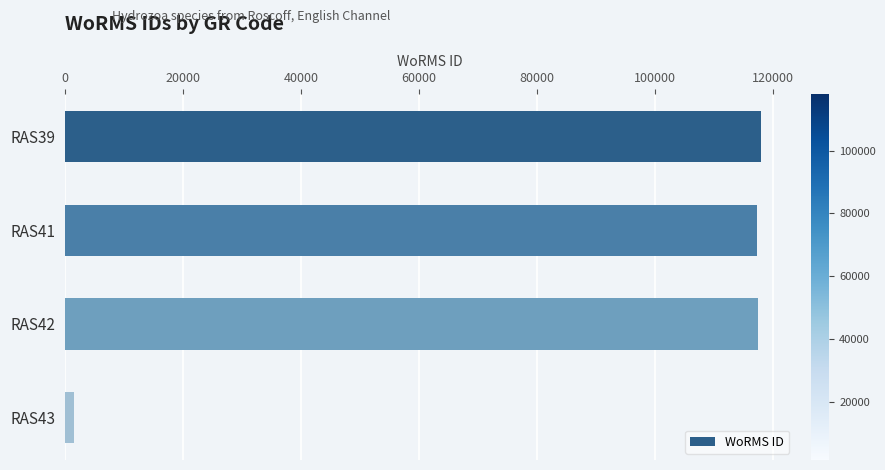

Which label corresponds to the smallest value in the chart?

RAS43